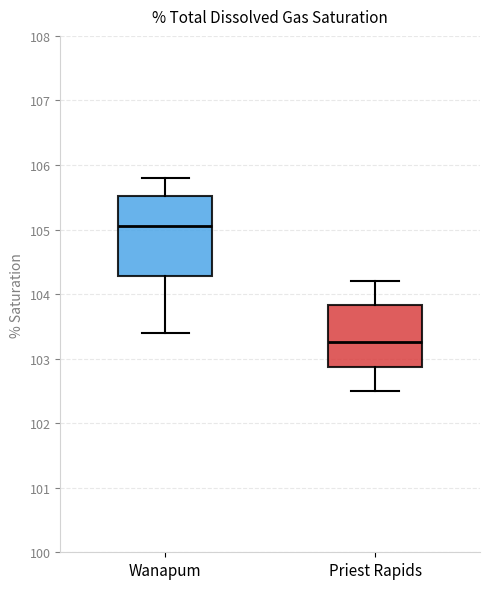

Reading left to right, read every box against the y-axis: the position of its median line, the range the box covers, and the ends of its whiskers. The values are not printed on the chart, so give them approximately, as read against the axis.

Wanapum: median 105.1, box 104.3 to 105.5, whiskers 103.4 to 105.8
Priest Rapids: median 103.3, box 102.9 to 103.8, whiskers 102.5 to 104.2